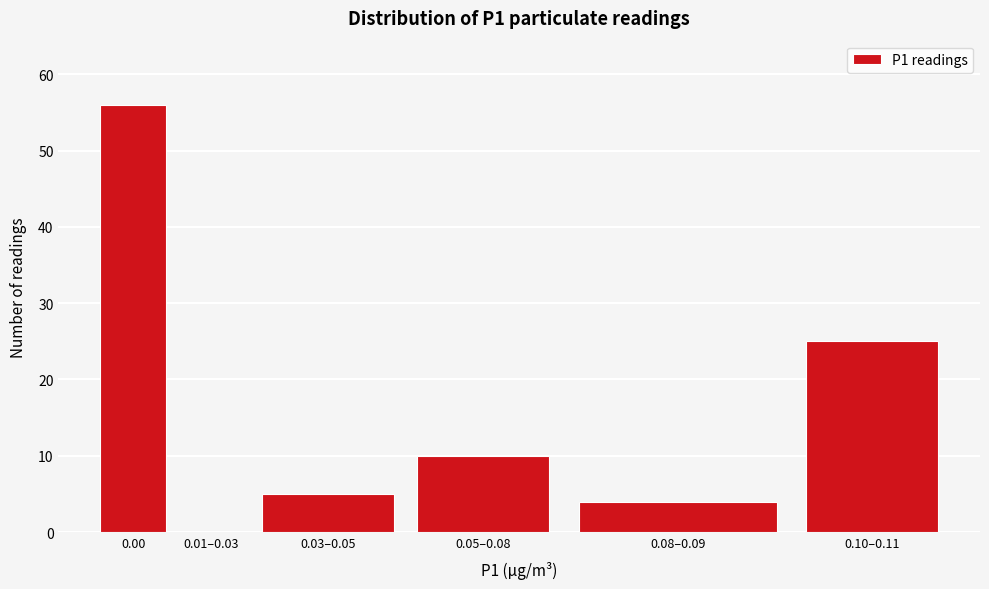

Reading left to right, extract all data points from this chart.

0.00=56	0.01–0.03=0	0.03–0.05=5	0.05–0.08=10	0.08–0.09=4	0.10–0.11=25